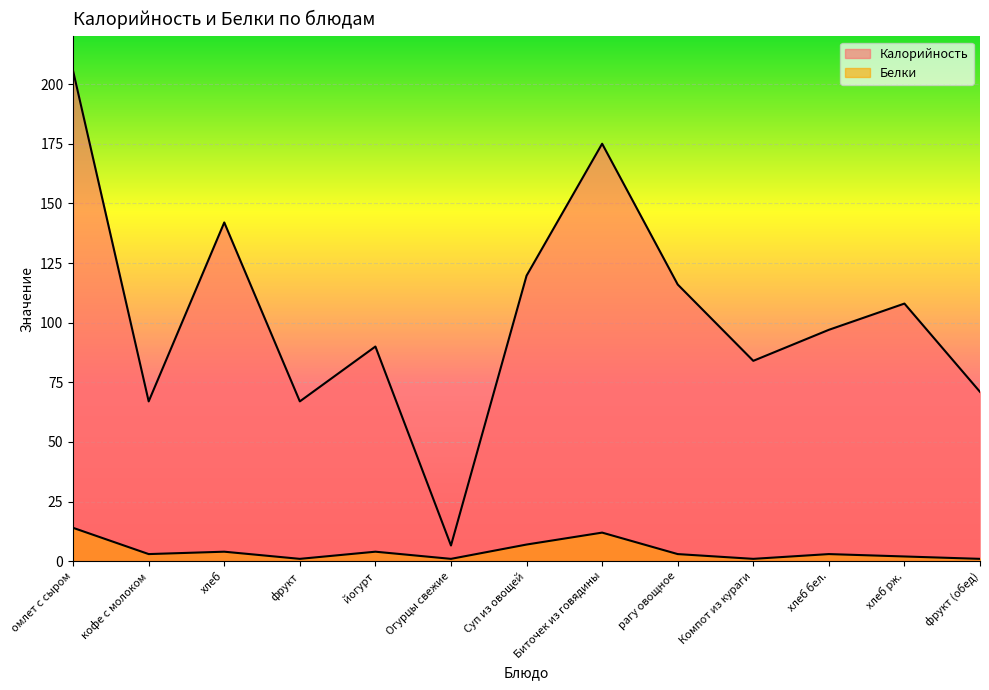

Reading left to right, list all the values displayed in this chart.

Калорийность: омлет с сыром=205.5	кофе с молоком=67.0	хлеб=142.0	фрукт=67.0	йогурт=90.0	Огурцы свежие=6.6	Суп из овощей=119.7	Биточек из говядины=175.0	рагу овощное=116.0	Компот из кураги=84.0	хлеб бел.=97.0	хлеб рж.=108.0	фрукт (обед)=71.0
Белки: омлет с сыром=14.0	кофе с молоком=3.0	хлеб=4.0	фрукт=1.0	йогурт=4.0	Огурцы свежие=1.0	Суп из овощей=7.0	Биточек из говядины=12.0	рагу овощное=3.0	Компот из кураги=1.0	хлеб бел.=3.0	хлеб рж.=2.0	фрукт (обед)=1.0